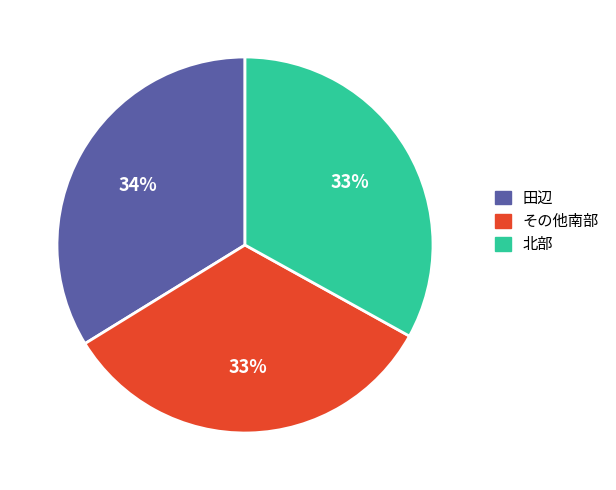

Approximately how many times larger is the value at 北部 compared to 田辺?

1.0